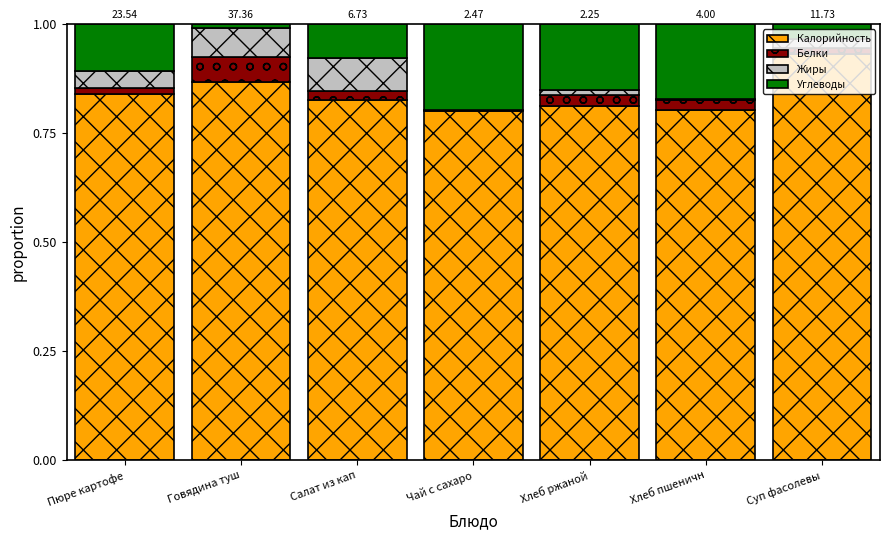

At which label does Калорийность reach its peak?

Суп фасолевы